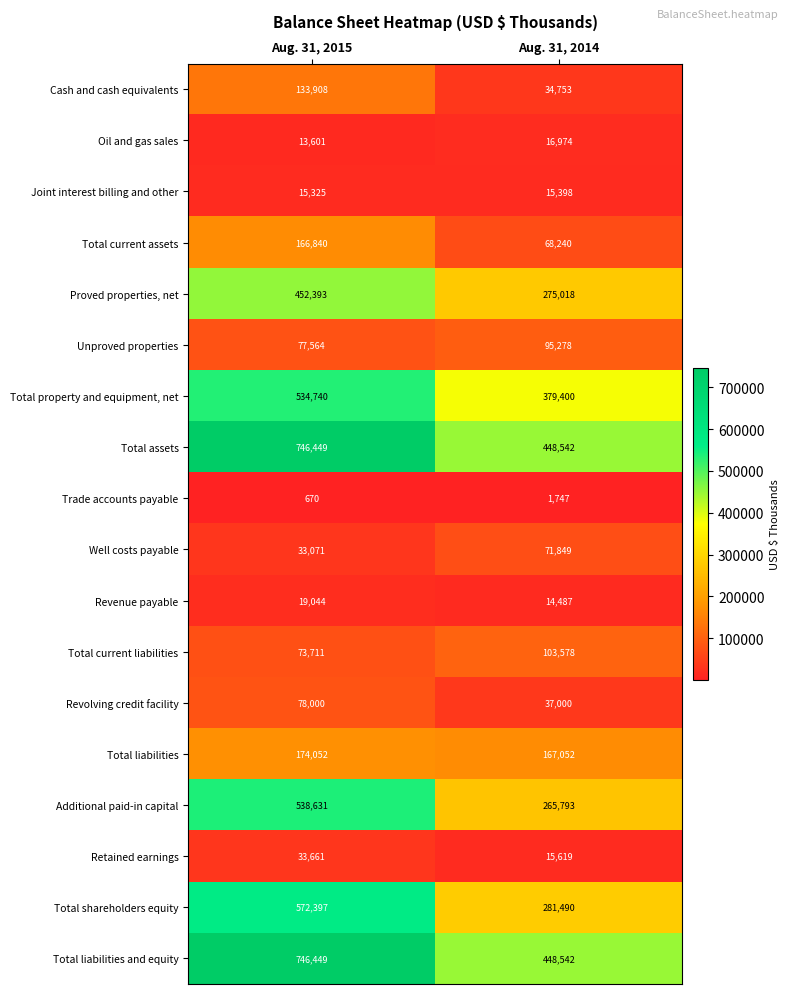

What is the spread (max minus min) of values at Aug. 31, 2015?

745779